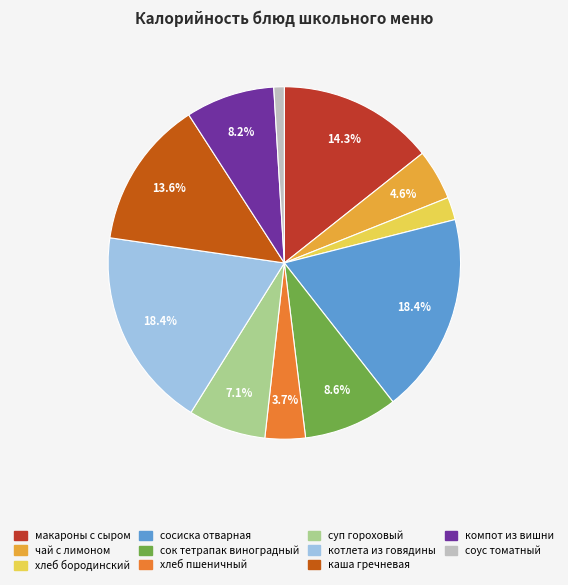

Count the number of slices in the pie.

11